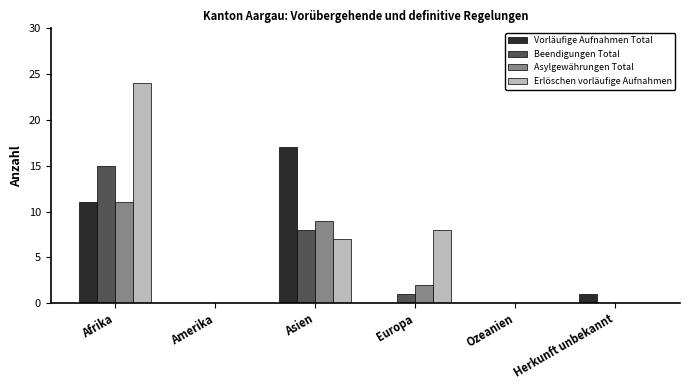

At which category does the chart reach its peak across all series?

Afrika